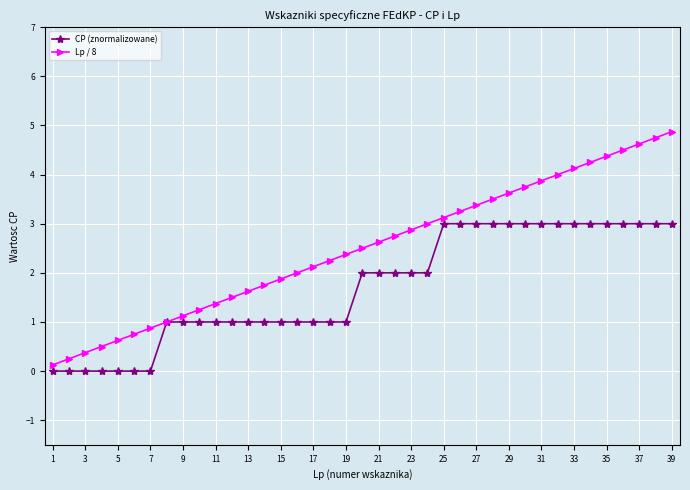

Rank the series by their average value, from highest to lowest.

Lp / 8, CP (znormalizowane)